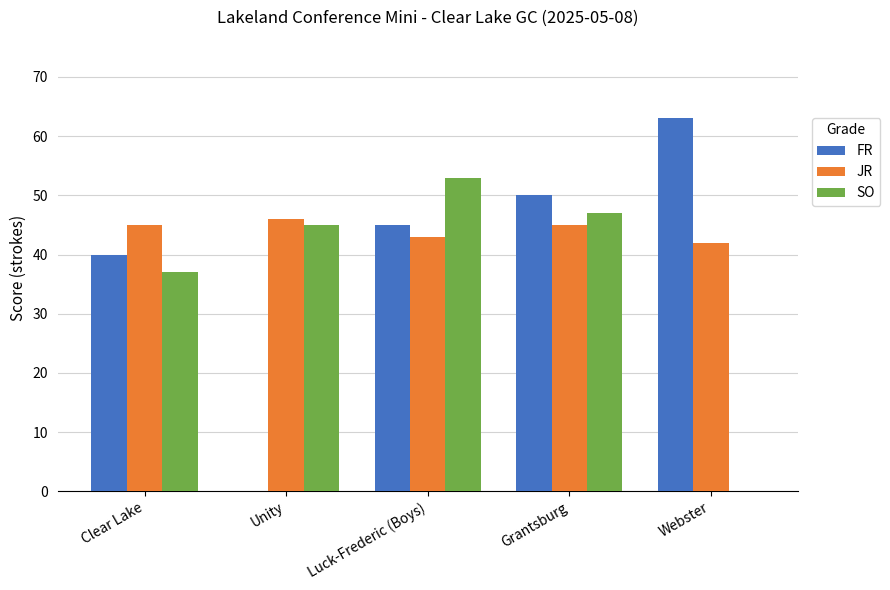

Count the number of categories in the chart.

5